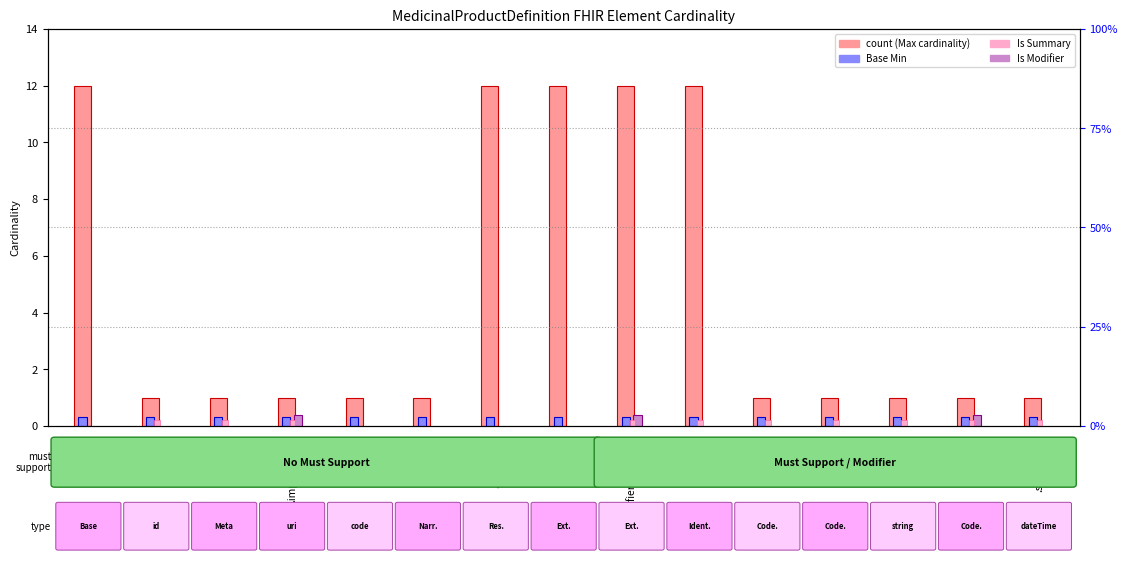

What is the label of the 1st bar from the right?

.statusDate